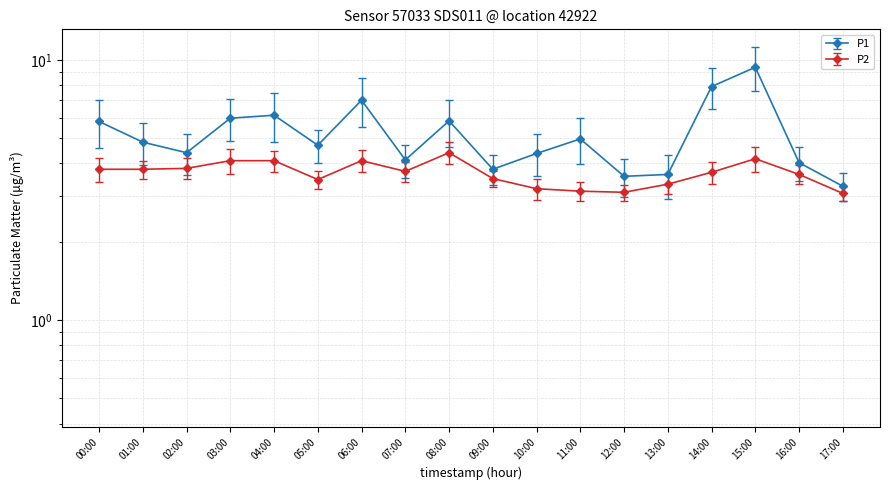

What position from the right is 05:00?

13